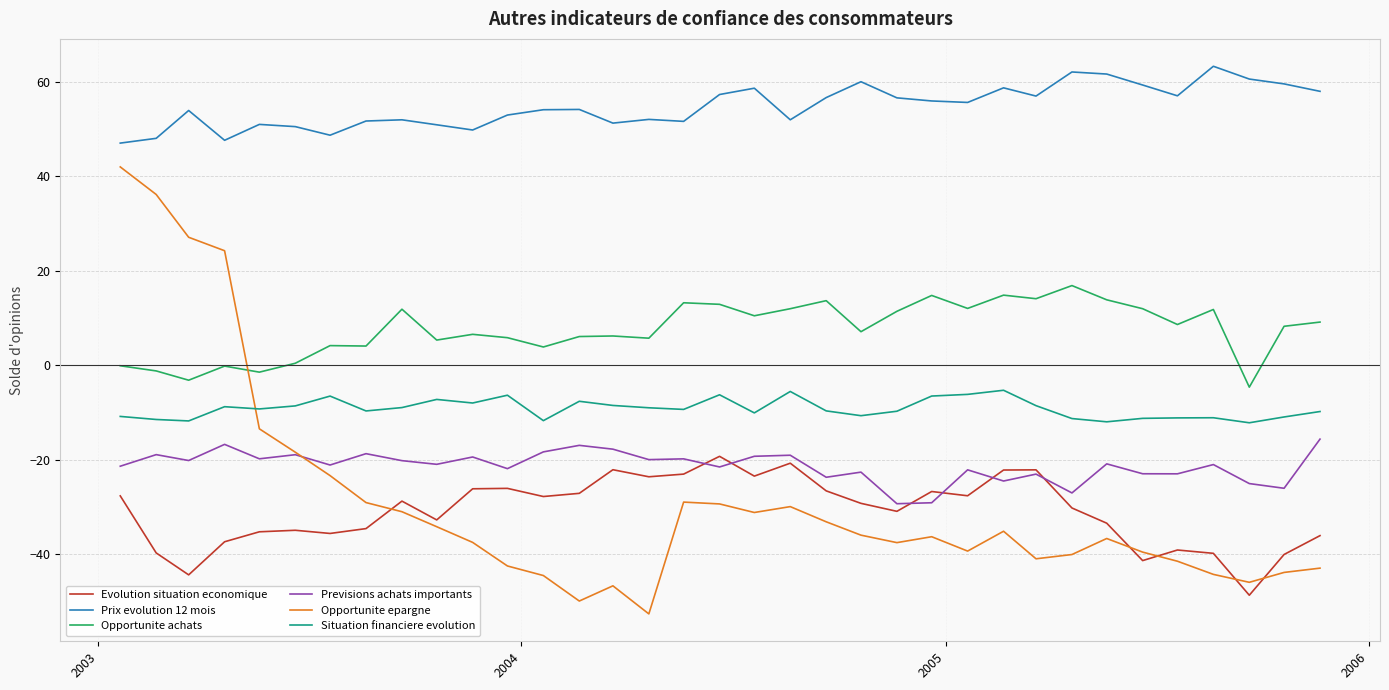

Which series has the largest total across all categories?

Prix evolution 12 mois